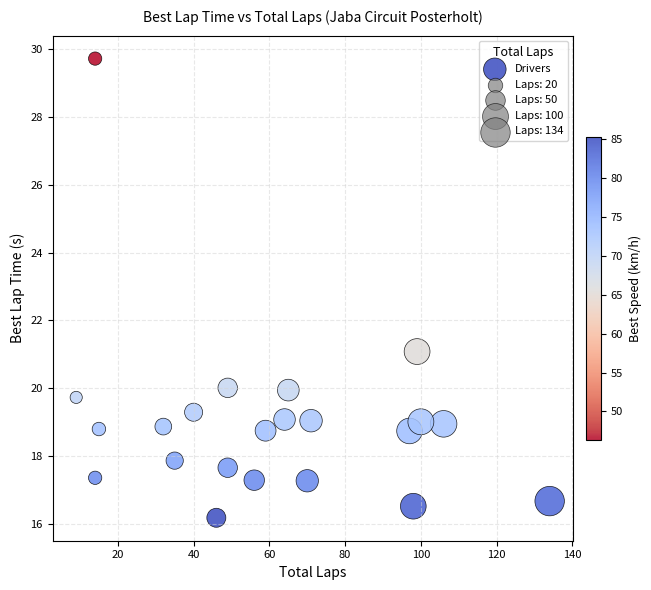

What Y value in the scatter plot is closest to 22?

21.1